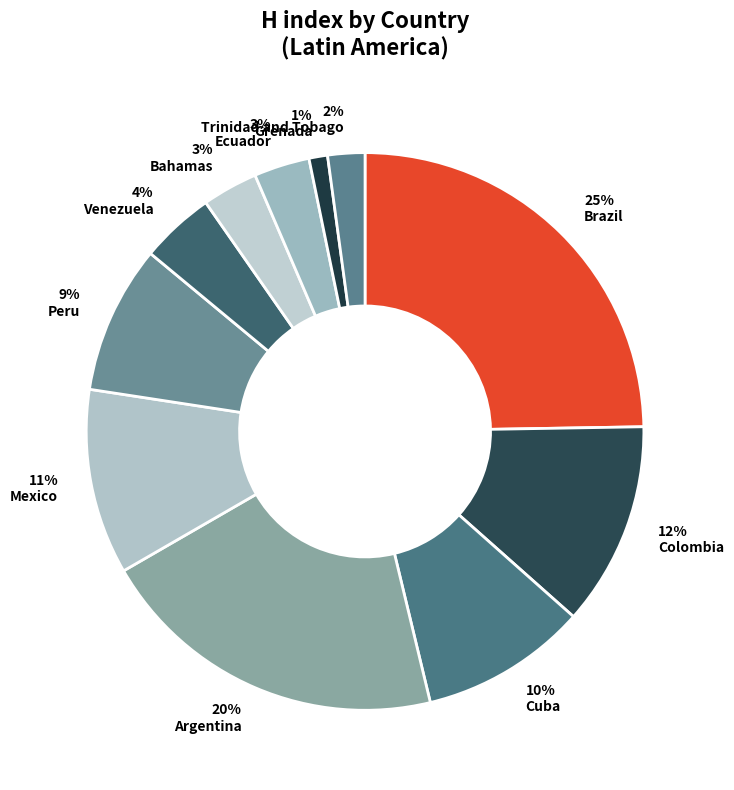

What portion of the pie excludes Bahamas?

96.8%